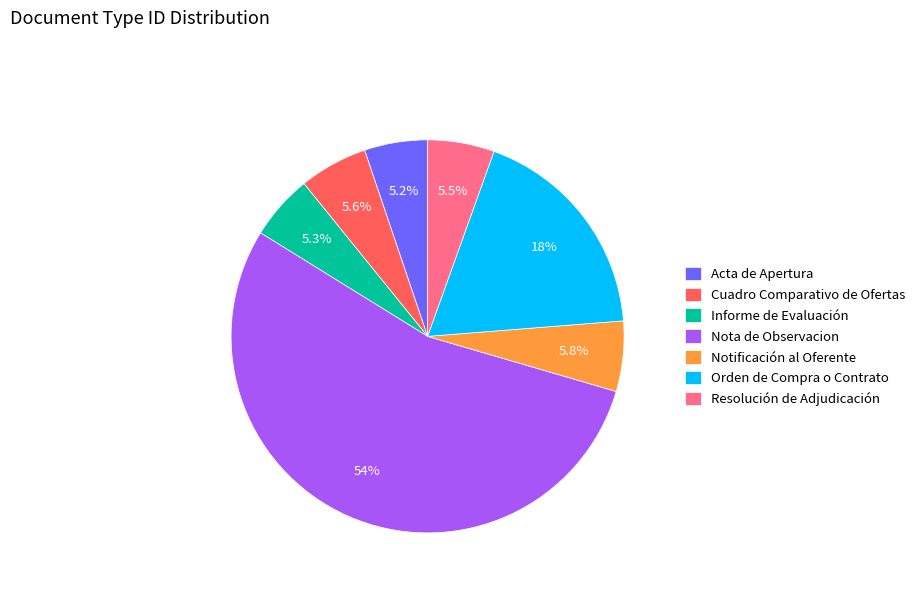

Do Orden de Compra o Contrato and Resolución de Adjudicación together represent more than half of the pie?

No